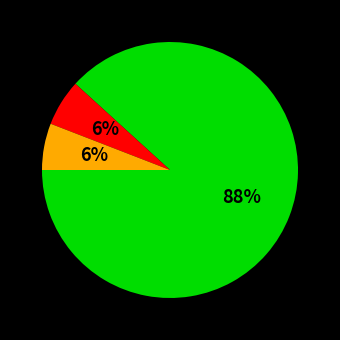

Is there any slice that represents more than half of the pie?

Yes